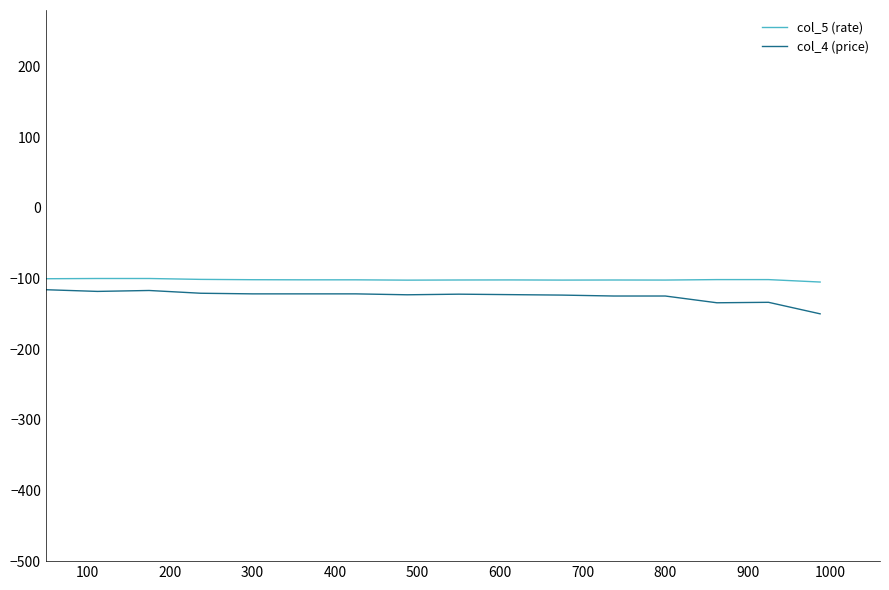

True or false: col_5 (rate) and col_4 (price) cross at least once.

False